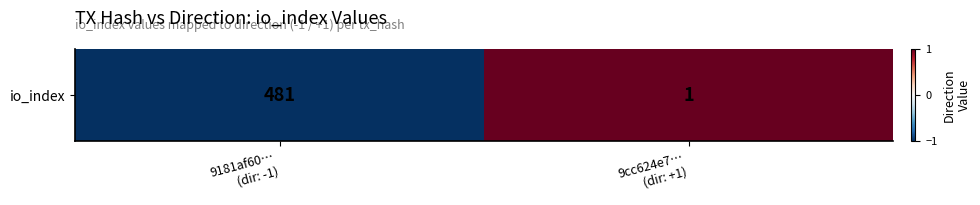

What is the difference between the values at 9181af60…
(dir: -1) and 9cc624e7…
(dir: +1)?

2